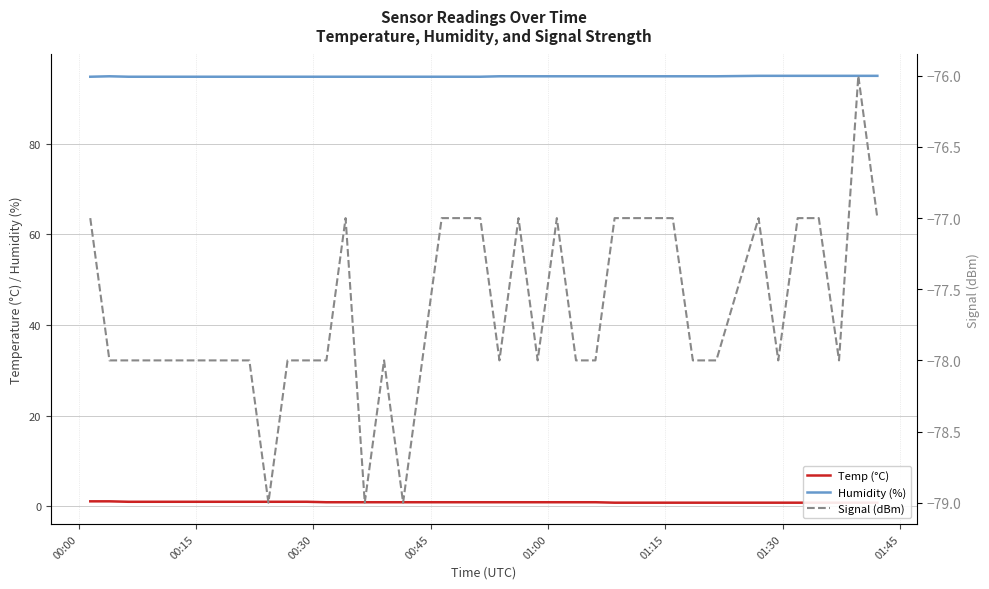

True or false: Temp (°C) has more than 2 points higher than both neighbors.

False